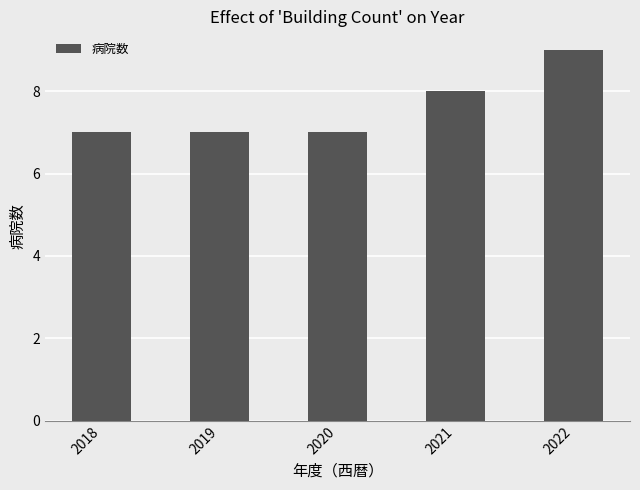

The value at 2021 is 8. True or false?

True